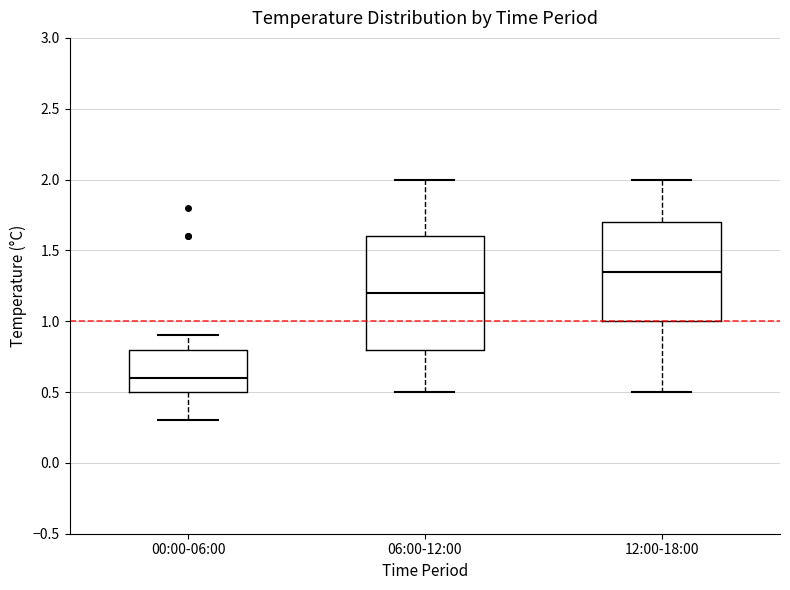

Where does the median line of the box for 00:00-06:00 sit on the y-axis? The values are not printed on the chart, so give them approximately, as read against the axis.

0.60